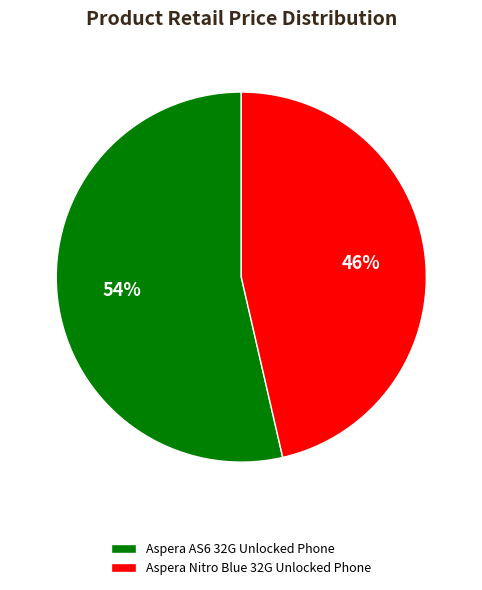

Which slice represents more than half of the pie?

Aspera AS6 32G Unlocked Phone